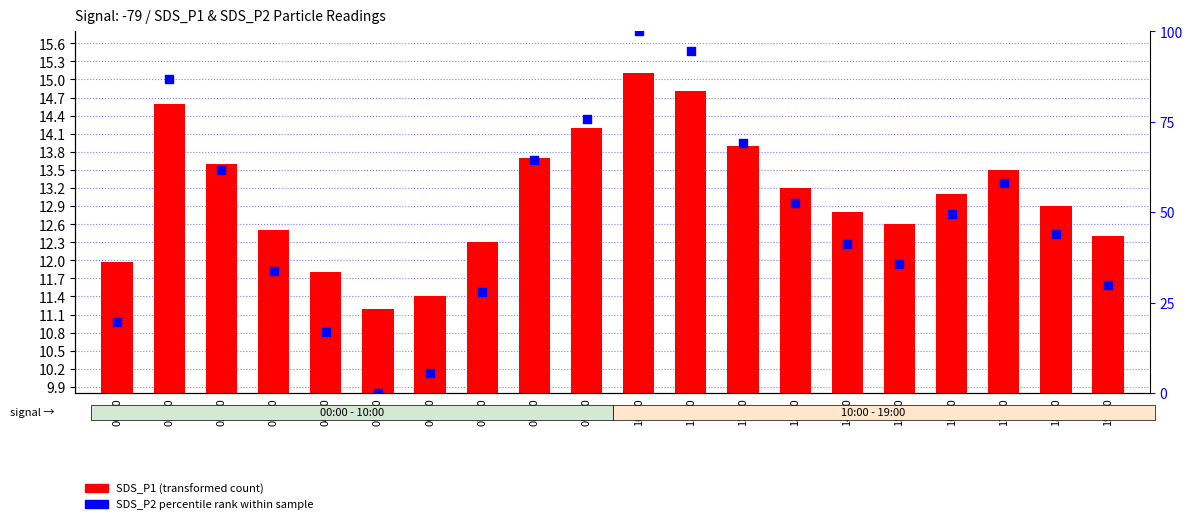

Which series contains the highest Y value?

SDS_P2 percentile rank within sample